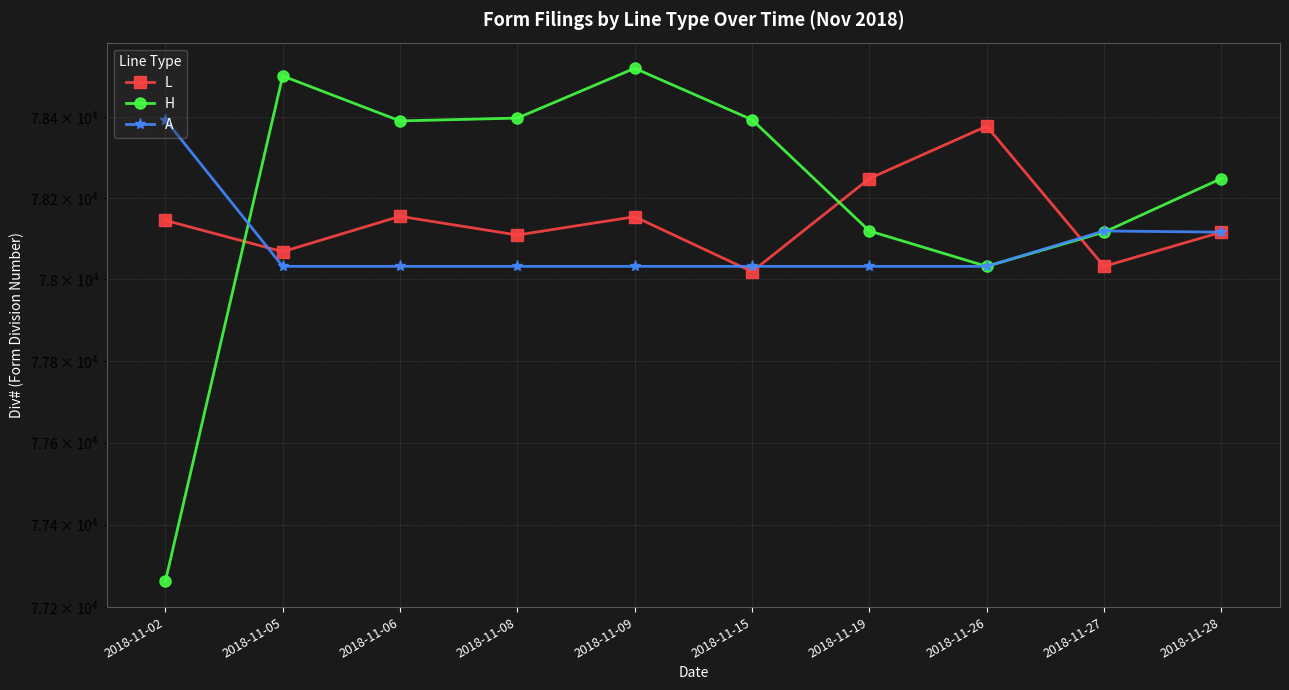

Rank the series at 2018-11-05 from highest to lowest value.

H, L, A